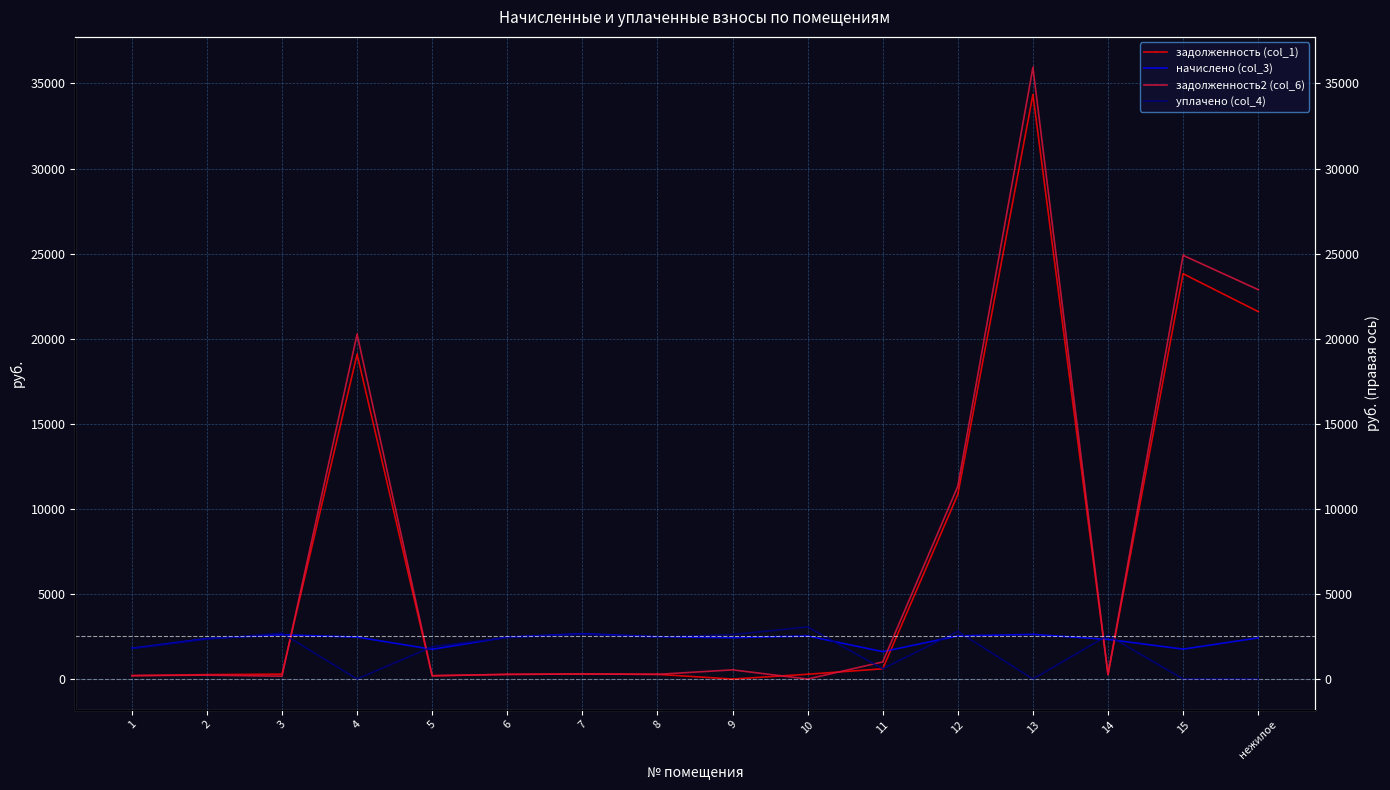

What is the difference between the maximum and minimum values in the задолженность2 (col_6) series?

35937.6